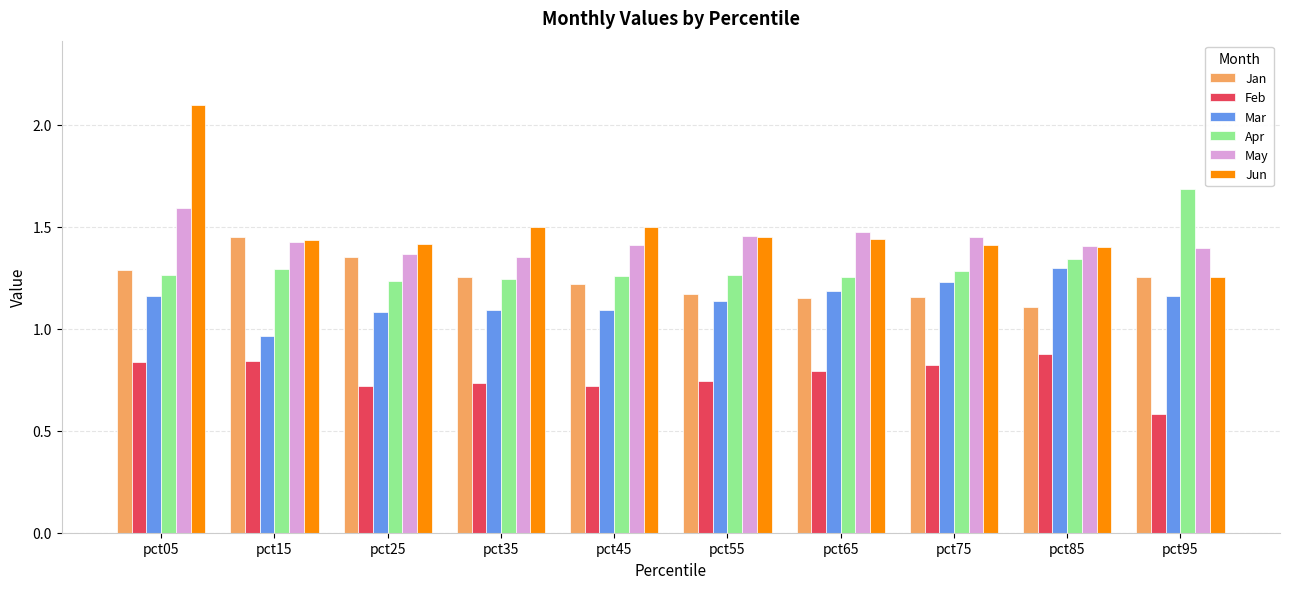

Which series has the largest range (max minus min)?

Jun